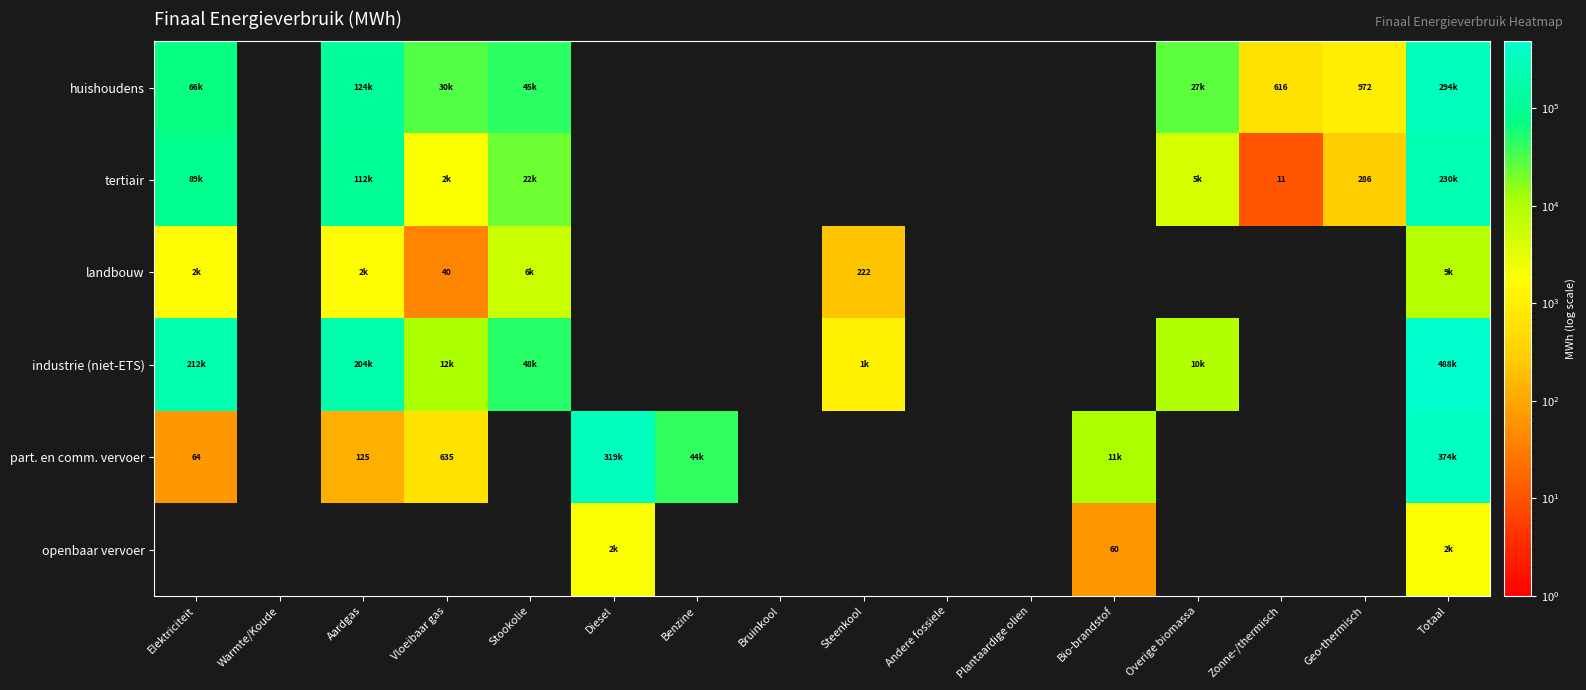

What is the minimum value shown in the chart?

10.9